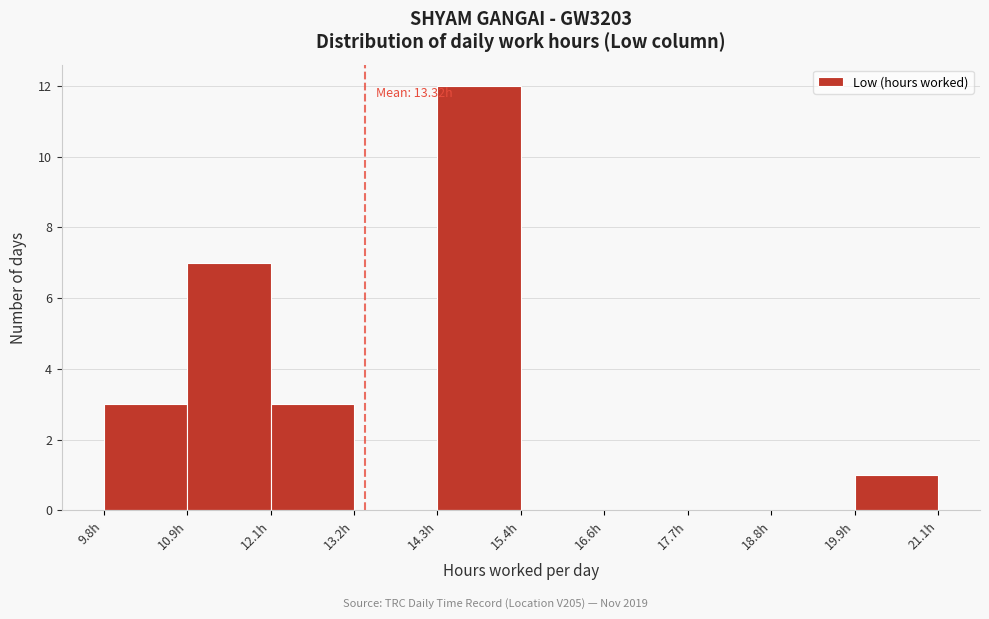

Over which range of the x-axis is the bar tallest?

14.4 to 15.4